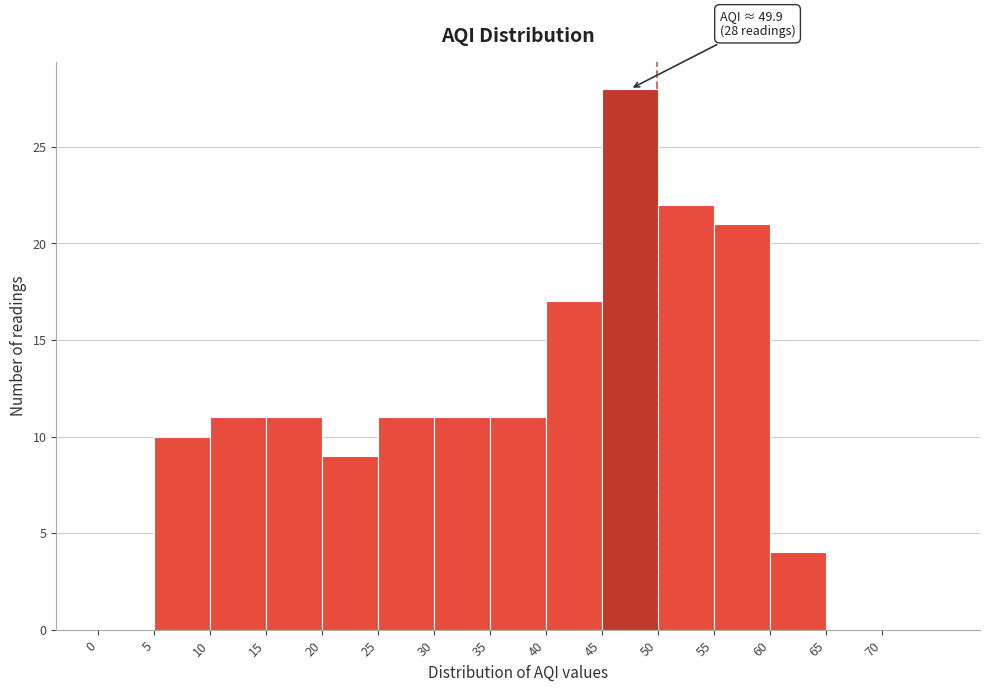

Which range on the x-axis has the tallest bar?

45 to 50